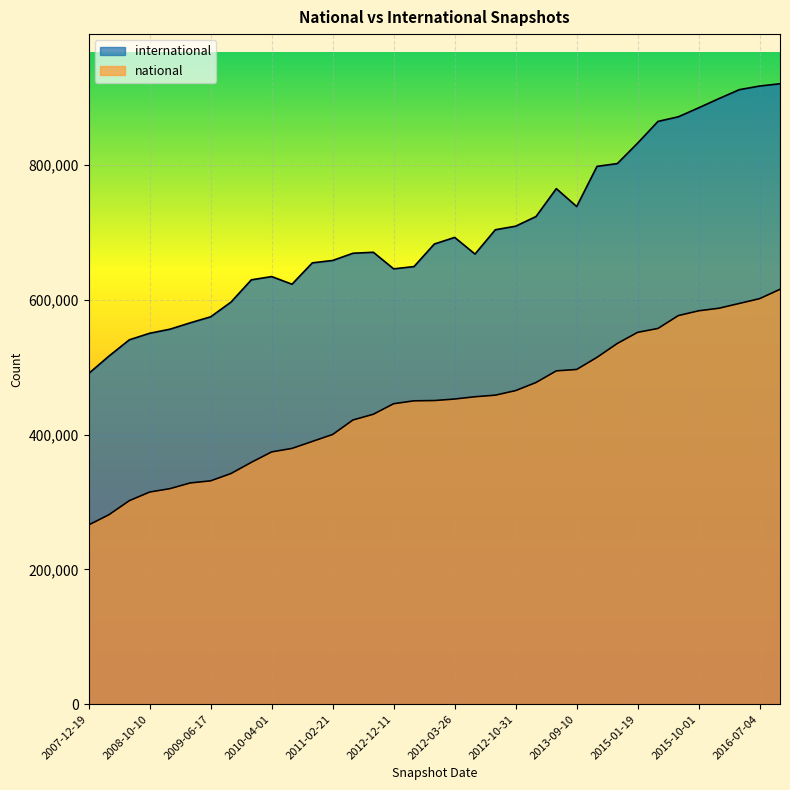

What is the value of the national point at the 2nd from the left?

281123